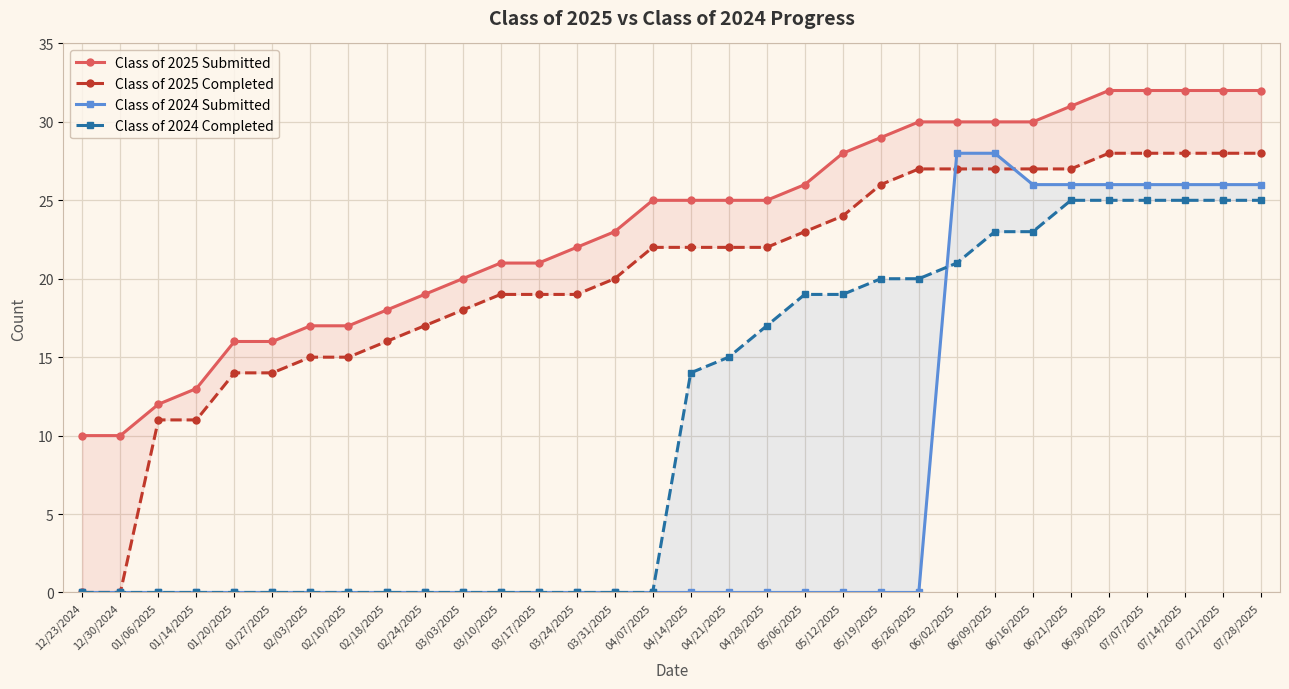

What is the average value of the Class of 2024 Submitted series?

7